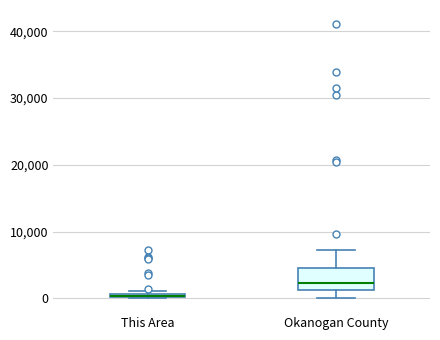

Where does the lower whisker of the box for Okanogan County end on the y-axis? The values are not printed on the chart, so give them approximately, as read against the axis.

0